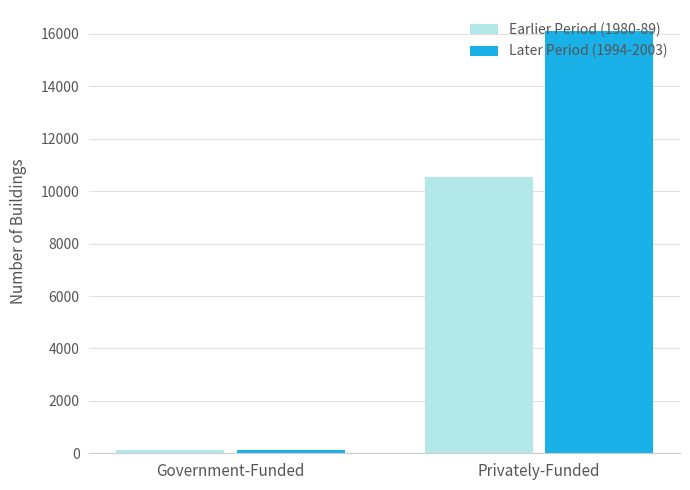

Is it true that Later Period (1994-2003) equals 116 at Government-Funded?

True